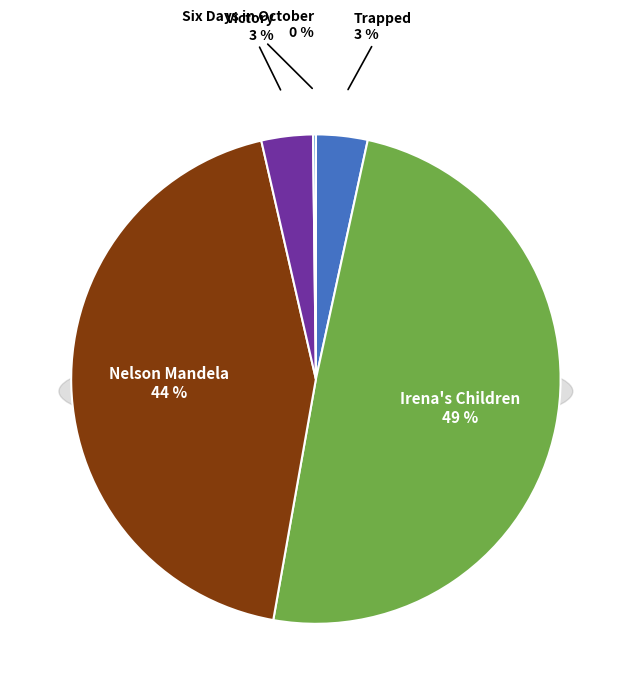

What is the total percentage of Nelson Mandela and Six Days in October?

43.8%